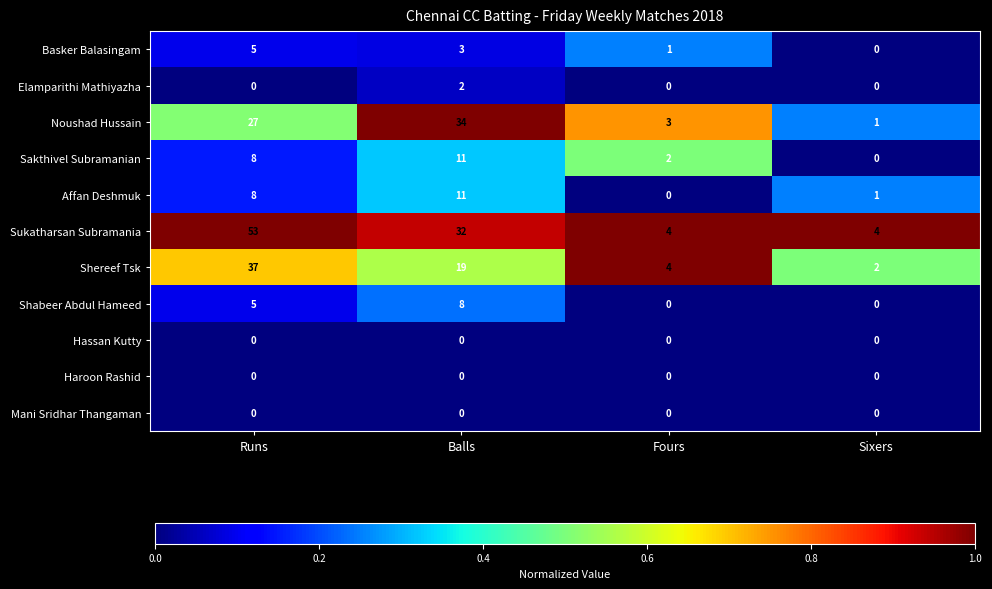

At how many categories does at least one series exceed 3?

4